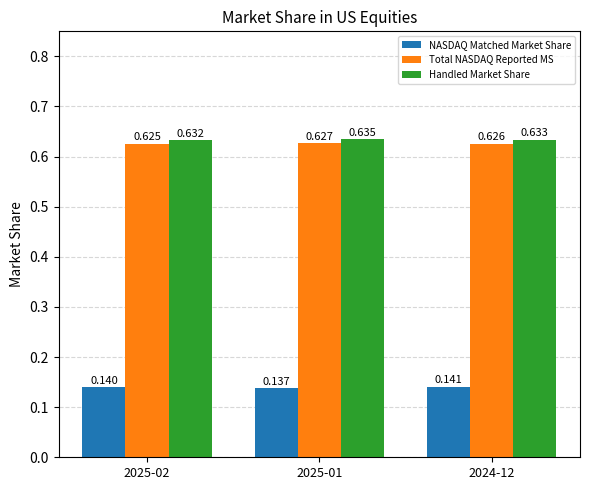

At 2025-01, list the series in order from smallest to largest.

NASDAQ Matched Market Share, Total NASDAQ Reported MS, Handled Market Share